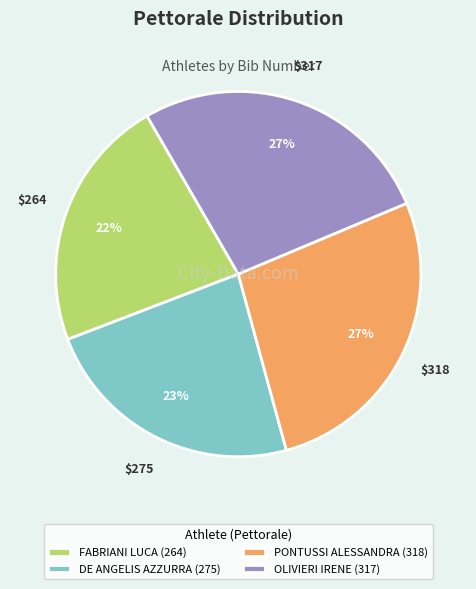

Do OLIVIERI IRENE (317) and PONTUSSI ALESSANDRA (318) together represent more than half of the pie?

Yes